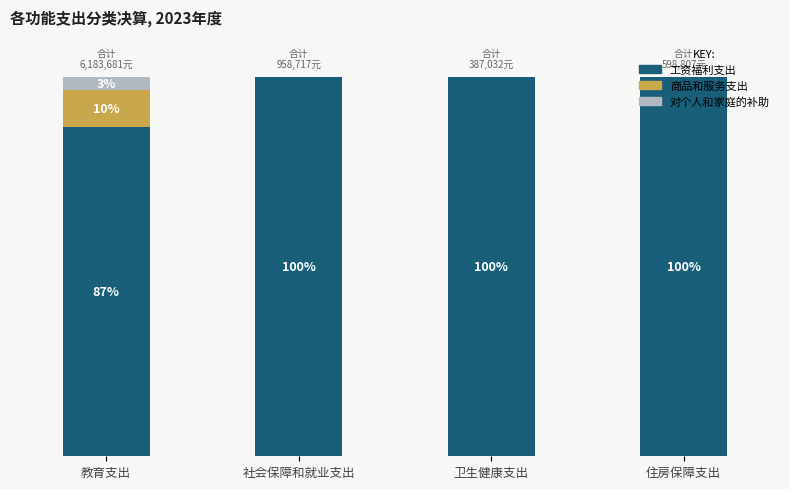

What is the label of the 2nd bar from the right?

卫生健康支出